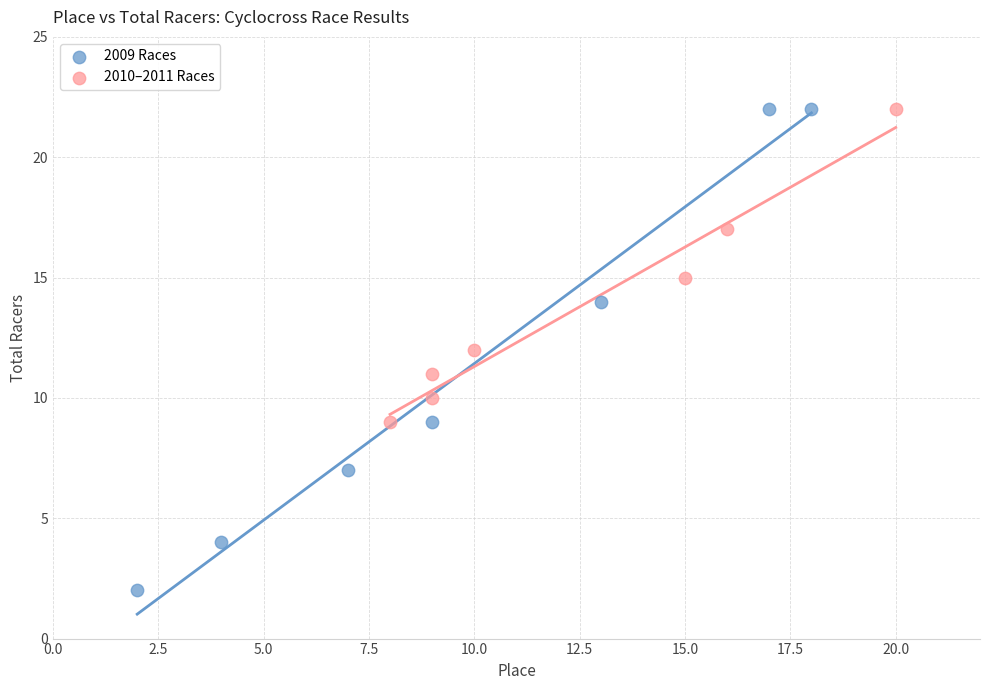

Which series has the largest Y range (max minus min)?

2009 Races